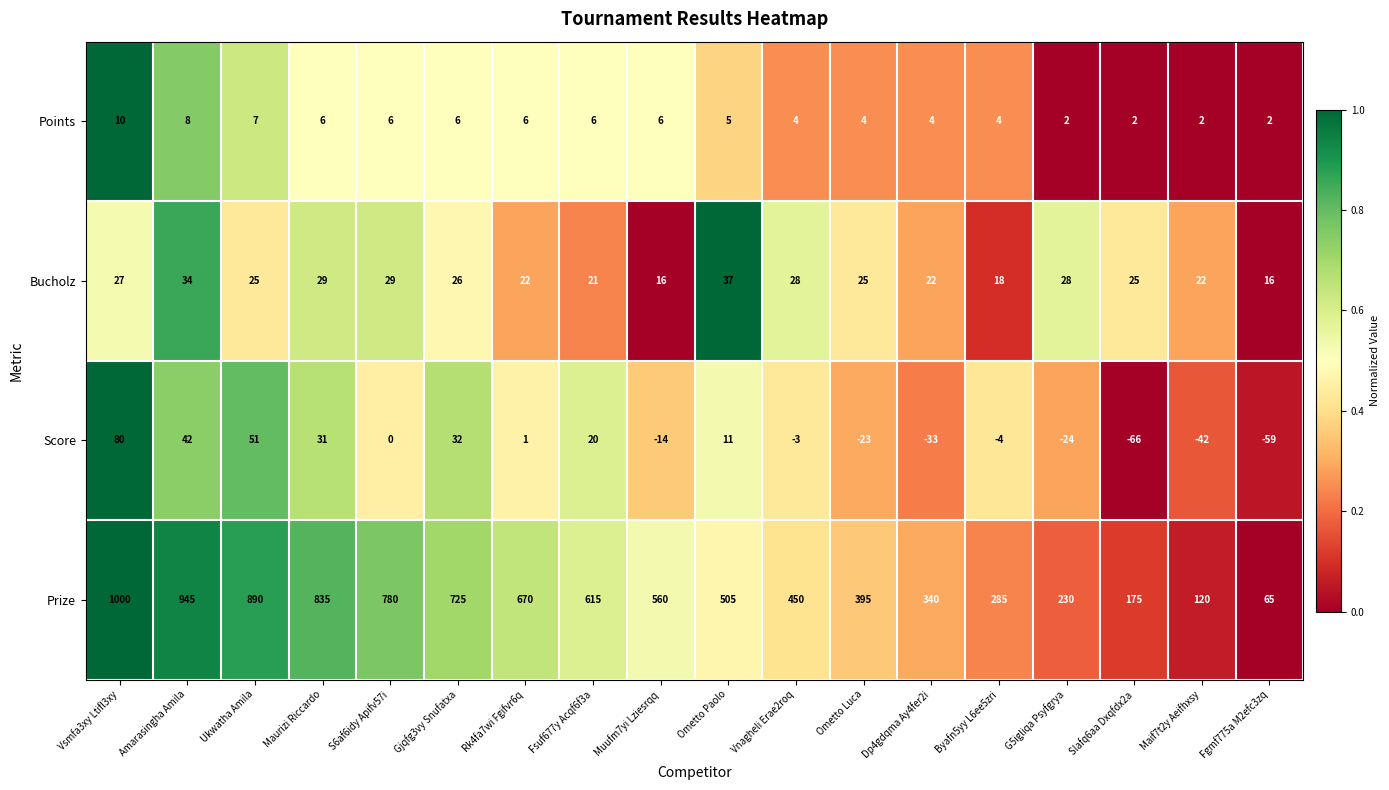

Rank the series at Slafq6aa Dxqfdx2a from highest to lowest value.

Prize, Bucholz, Points, Score